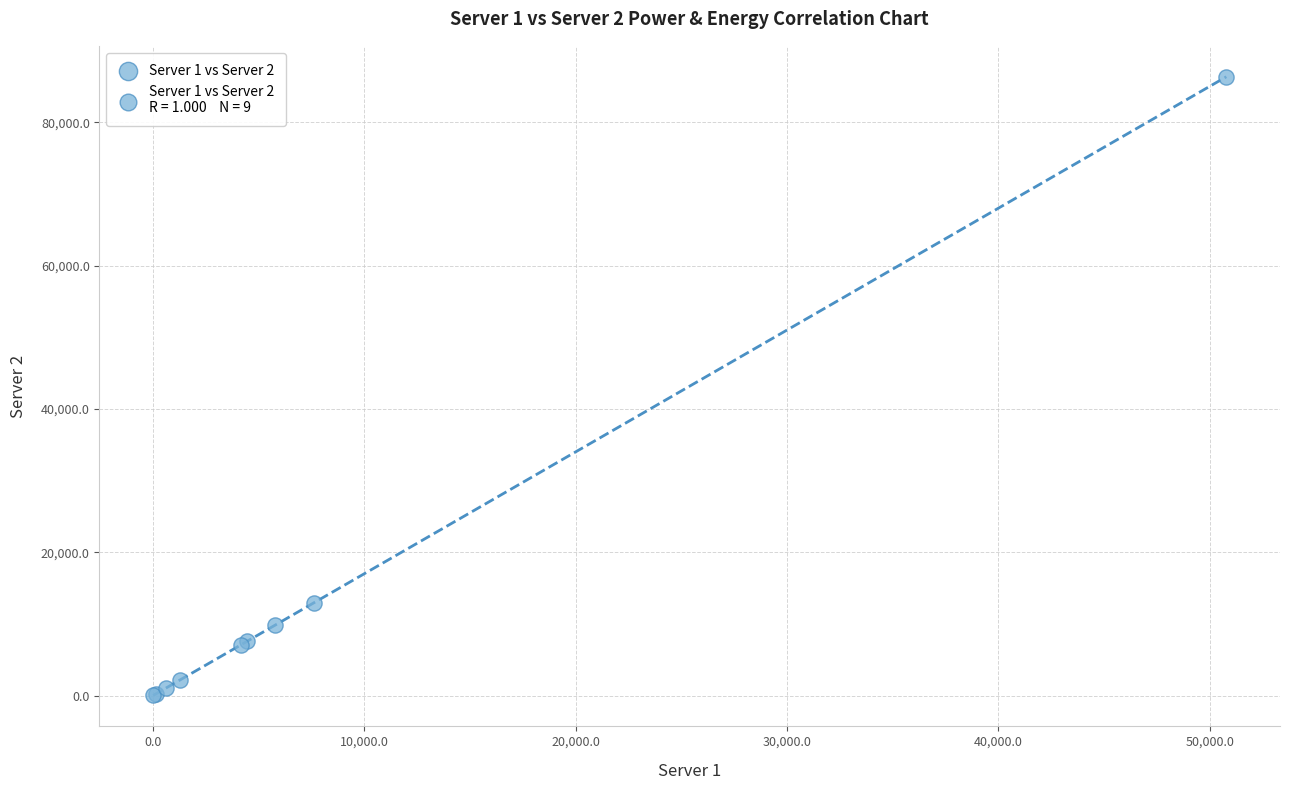

What Y value in the scatter plot is closest to 43185?

12950.3